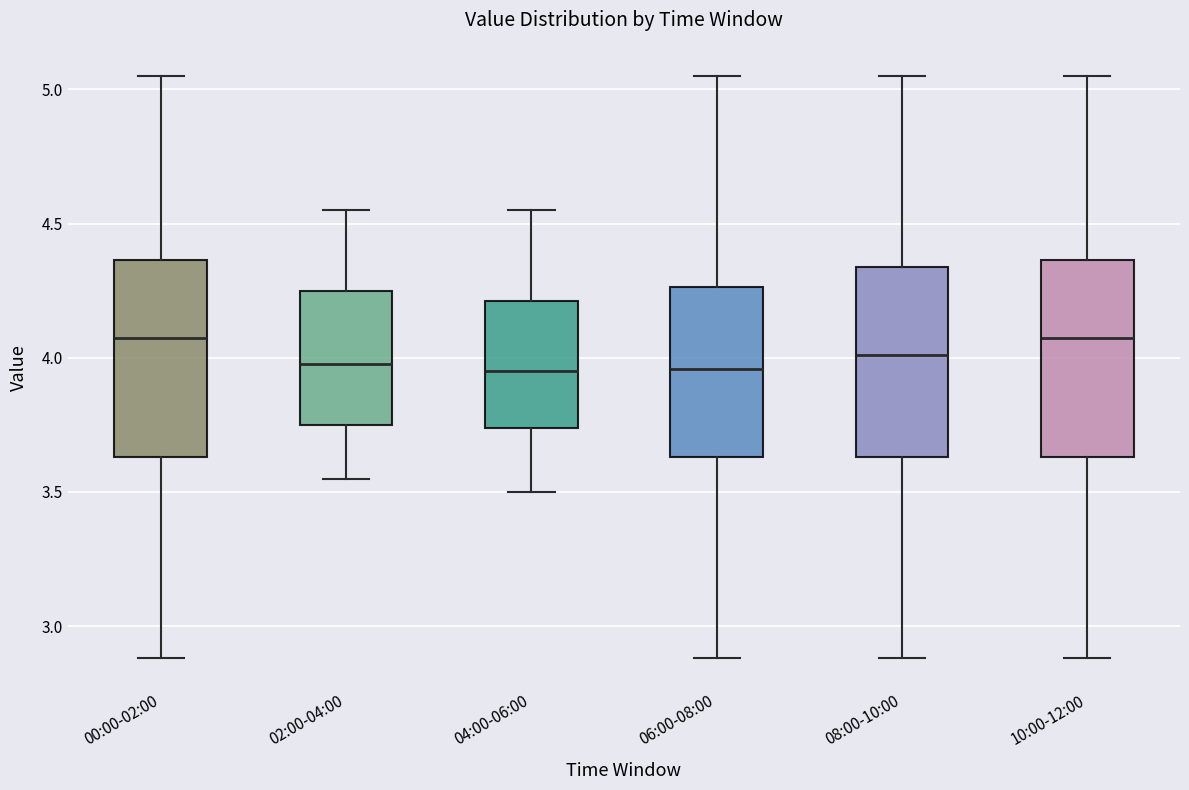

Reading left to right, read every box against the y-axis: the position of its median line, the range the box covers, and the ends of its whiskers. The values are not printed on the chart, so give them approximately, as read against the axis.

00:00-02:00: median 4.10, box 3.65 to 4.35, whiskers 2.90 to 5.05
02:00-04:00: median 4.00, box 3.75 to 4.25, whiskers 3.55 to 4.55
04:00-06:00: median 3.95, box 3.75 to 4.20, whiskers 3.50 to 4.55
06:00-08:00: median 3.95, box 3.65 to 4.25, whiskers 2.90 to 5.05
08:00-10:00: median 4.00, box 3.65 to 4.35, whiskers 2.90 to 5.05
10:00-12:00: median 4.10, box 3.65 to 4.35, whiskers 2.90 to 5.05